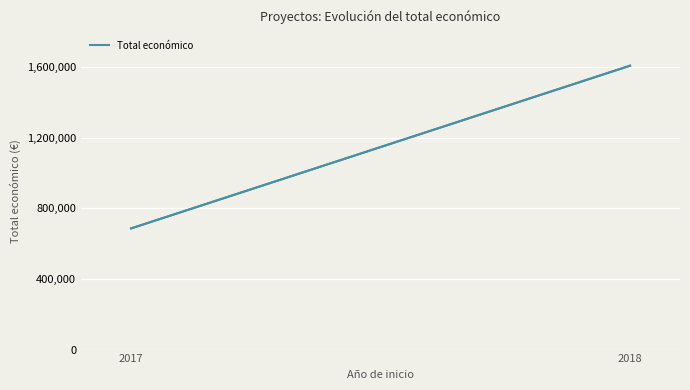

What is the maximum value shown in the chart?

1609378.0